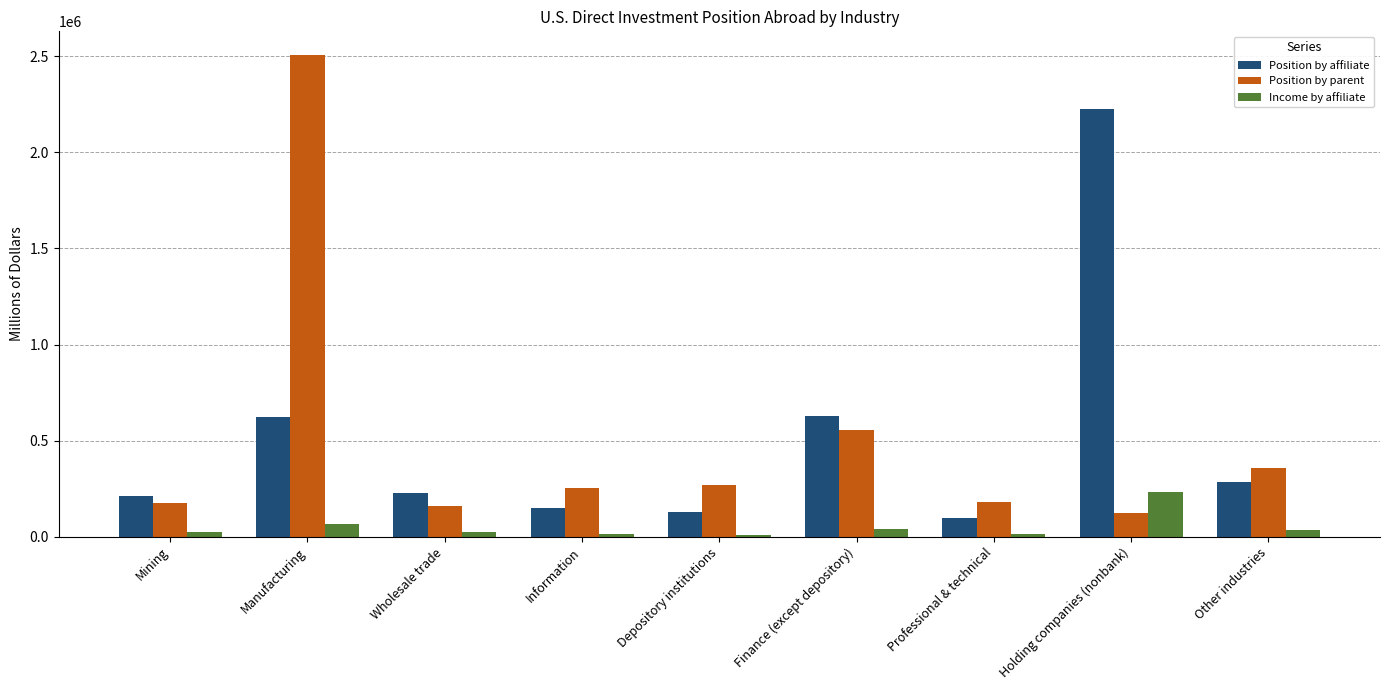

The value of Position by affiliate at Holding companies (nonbank) is 2228127. True or false?

True